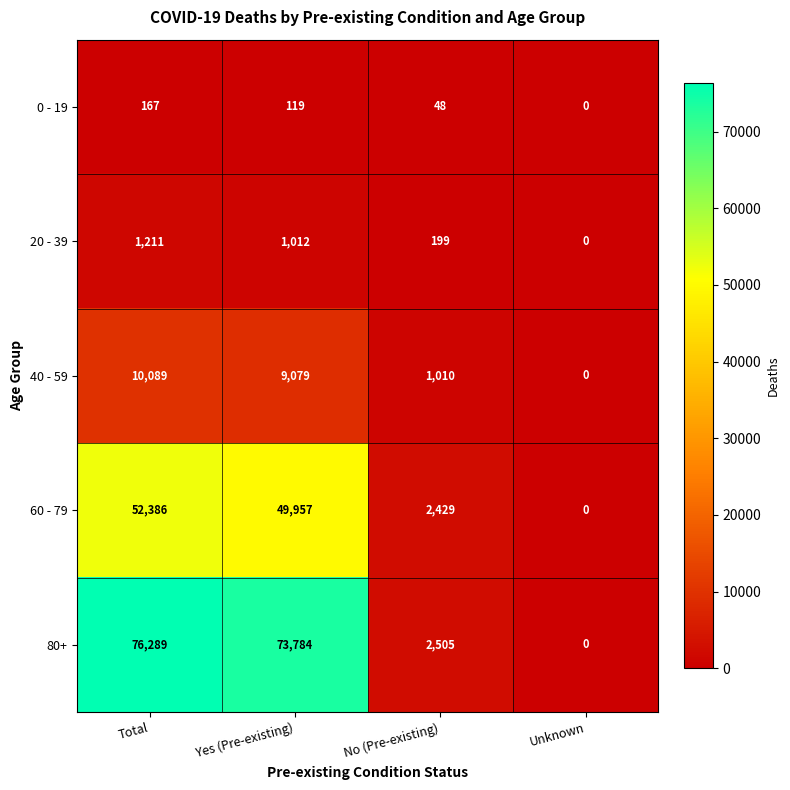

Reading left to right, transcribe all the data shown in this chart.

0 - 19: 167	119	48	0
20 - 39: 1211	1012	199	0
40 - 59: 10089	9079	1010	0
60 - 79: 52386	49957	2429	0
80+: 76289	73784	2505	0